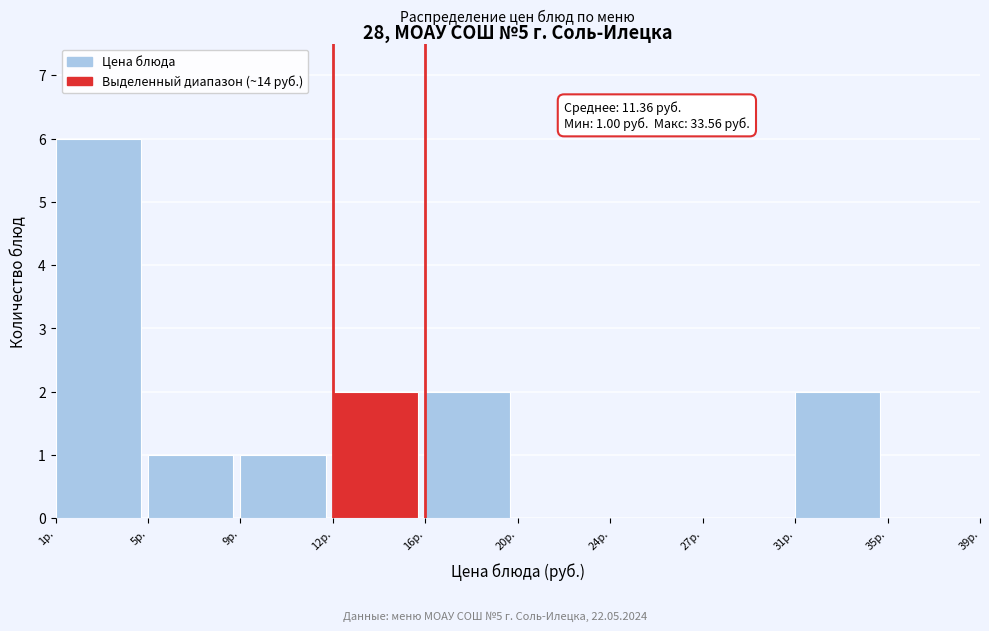

Reading left to right, list all the values displayed in this chart.

1р.=6	5р.=1	9р.=1	12р.=2	16р.=2	20р.=0	24р.=0	27р.=0	31р.=2	35р.=0